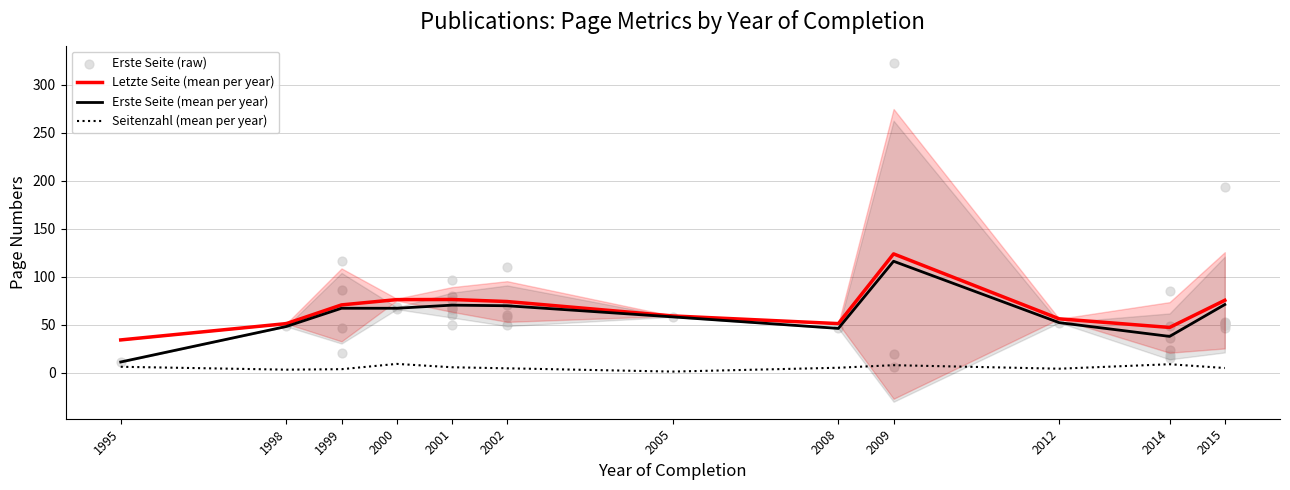

Which series contains the lowest Y value?

Seitenzahl